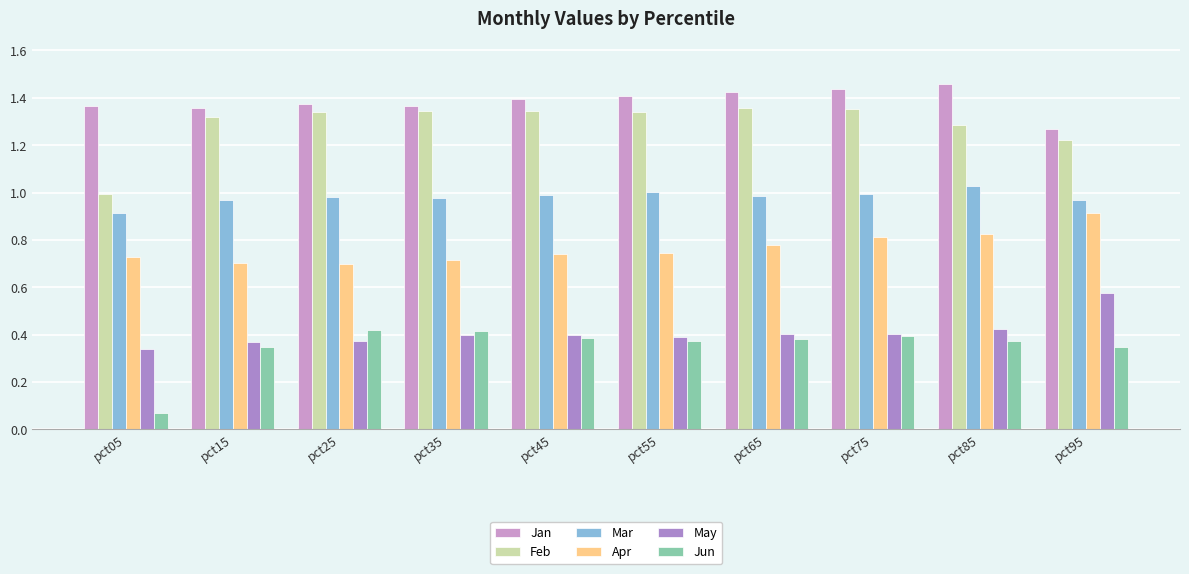

Does the chart contain stacked bars?

No